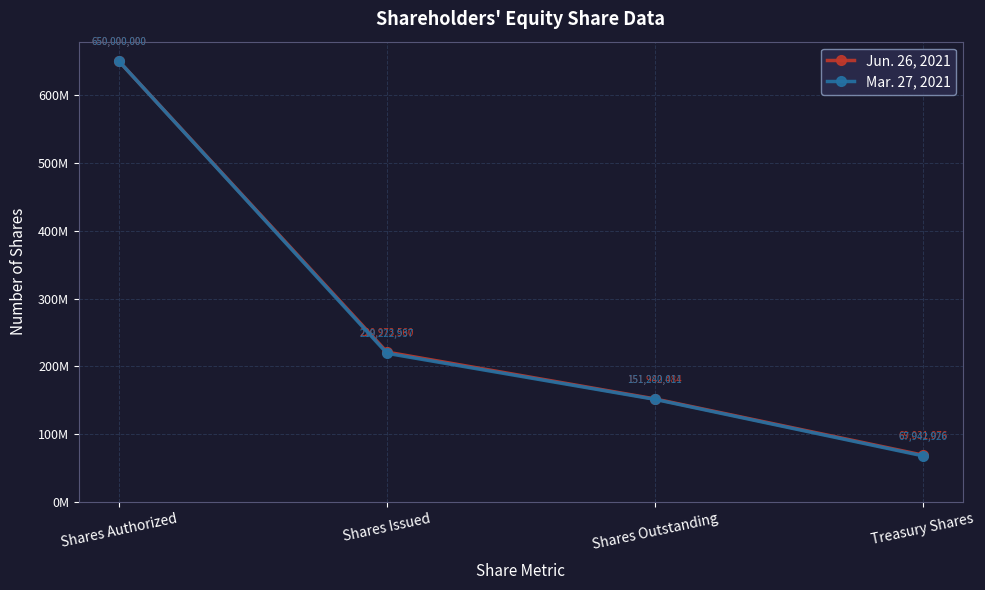

What is the label of the 1st point from the left?

Shares Authorized